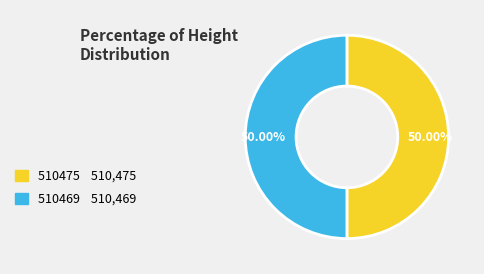

Combined, do 510475 and 510469 account for over 50%?

Yes